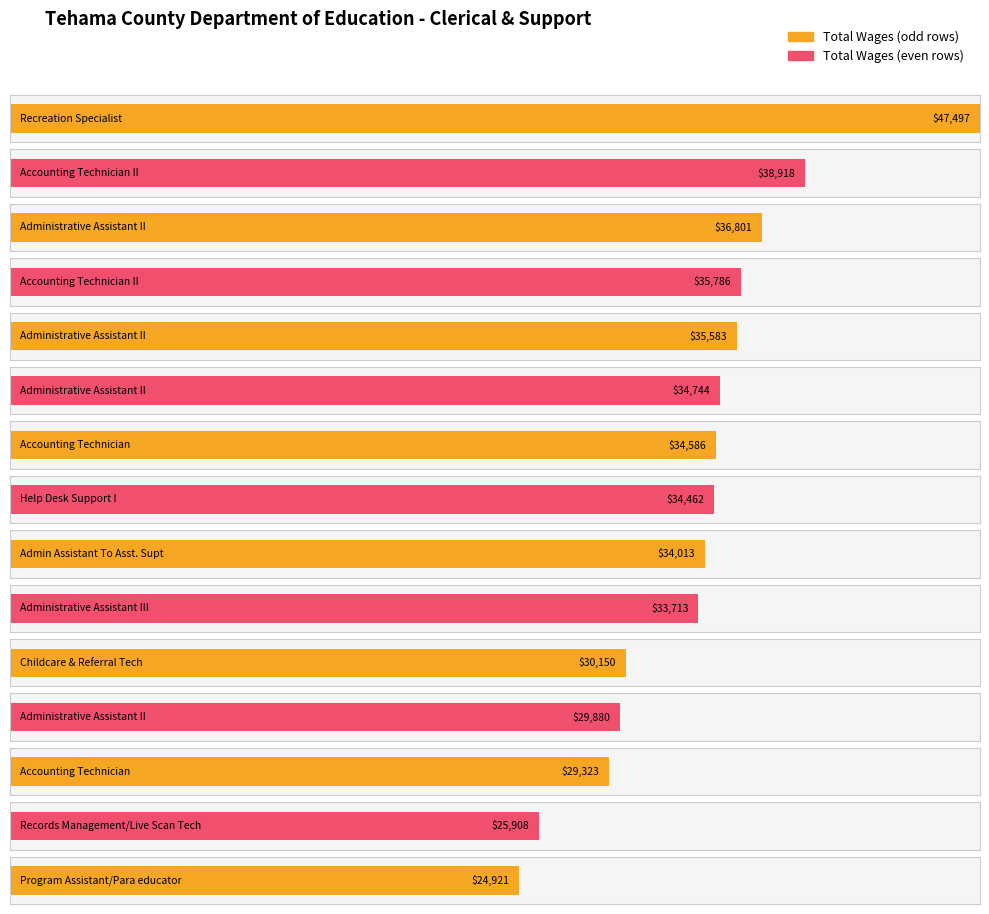

What is the average value?

33752